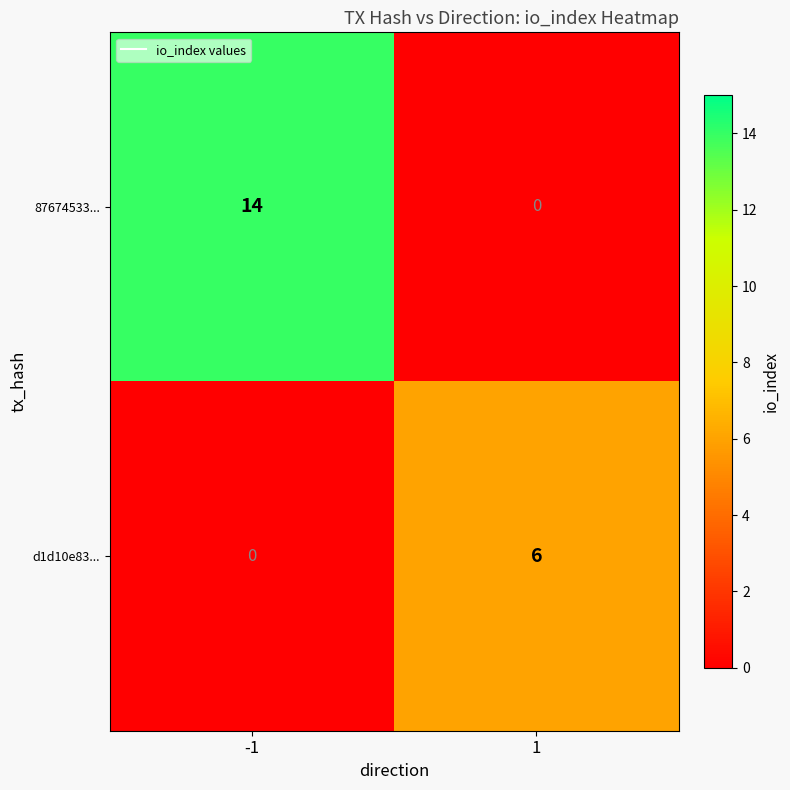

The d1d10e83... series shows 6 at 1. True or false?

True